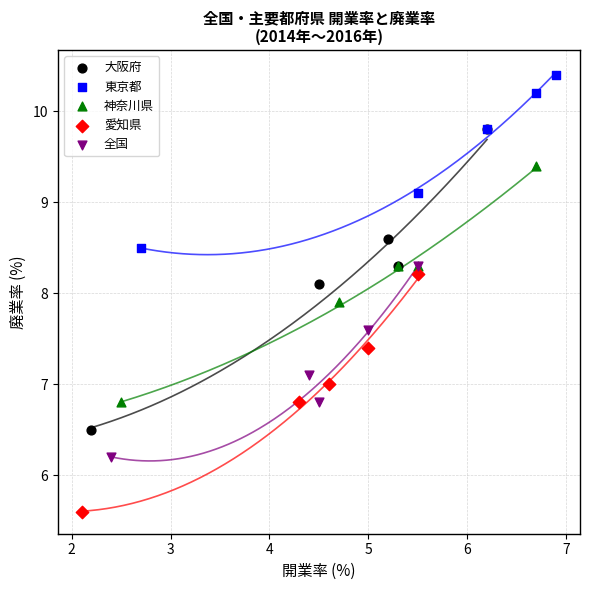

What are all the series names shown in the legend?

大阪府, 東京都, 神奈川県, 愛知県, 全国